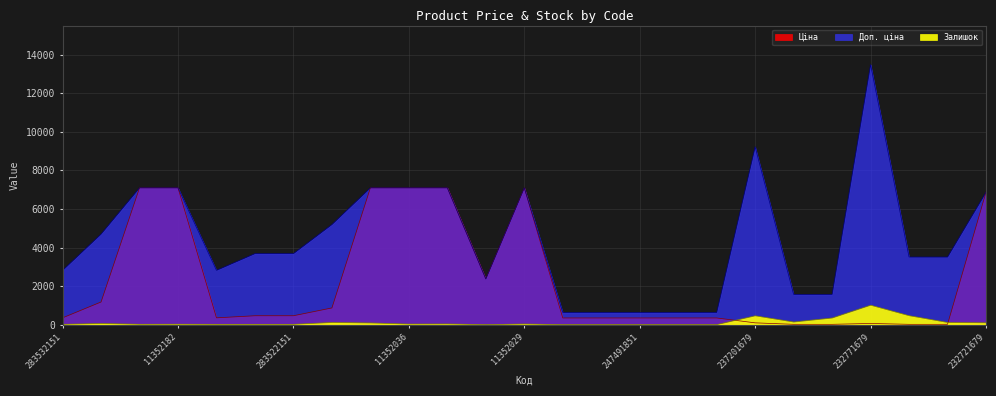

True or false: Залишок and Доп. ціна intersect in this chart.

False